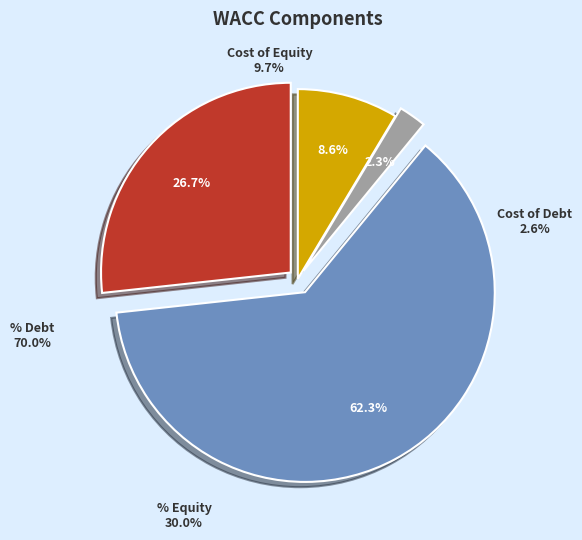

Which category has the biggest portion of the pie?

% Debt